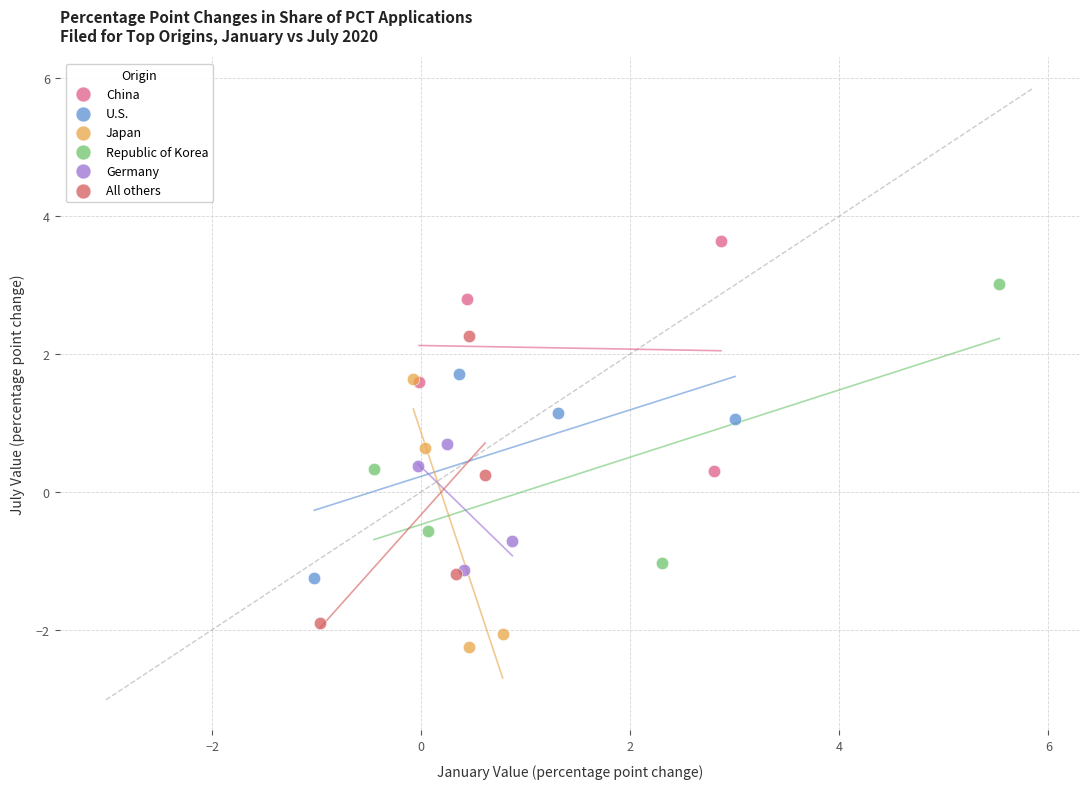

Which series reaches the maximum Y coordinate?

China